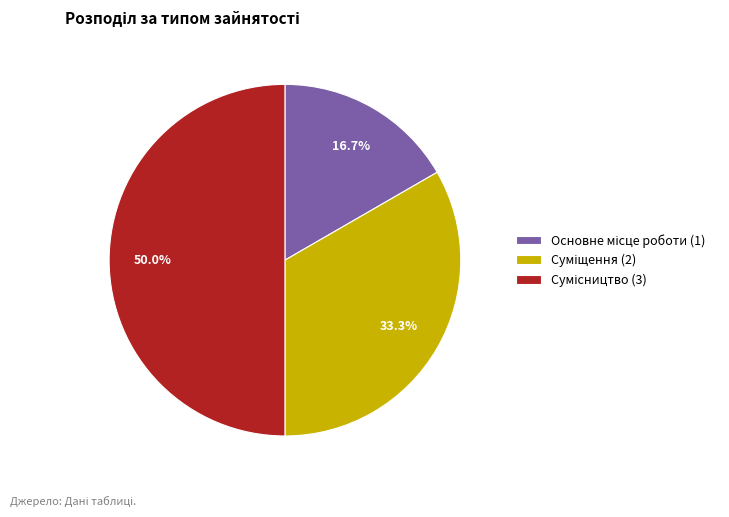

To the nearest percent, what portion does Суміщення represent?

33%